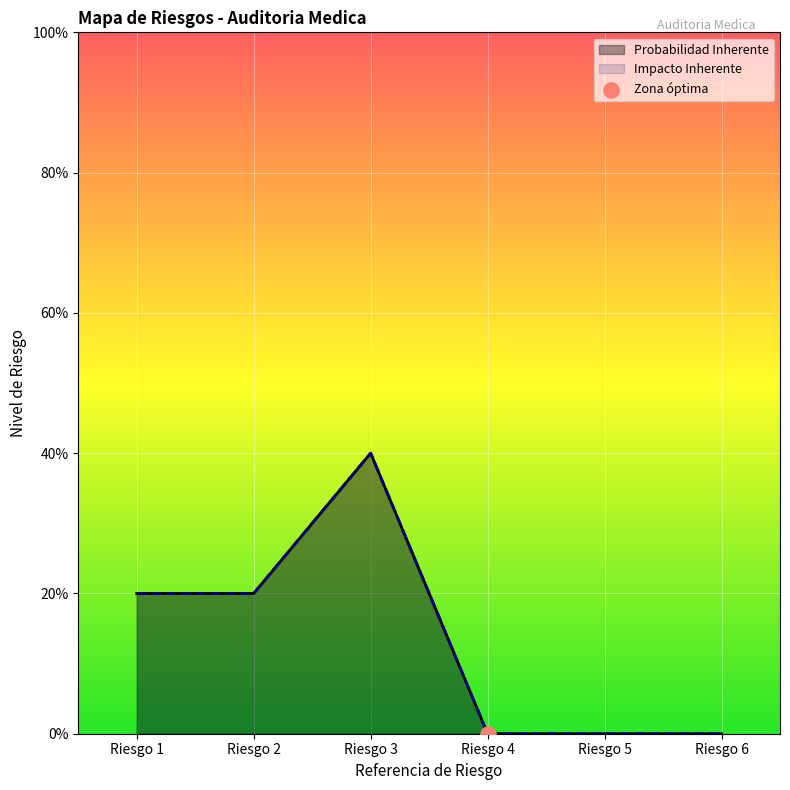

Which series has the largest total across all categories?

Probabilidad Inherente